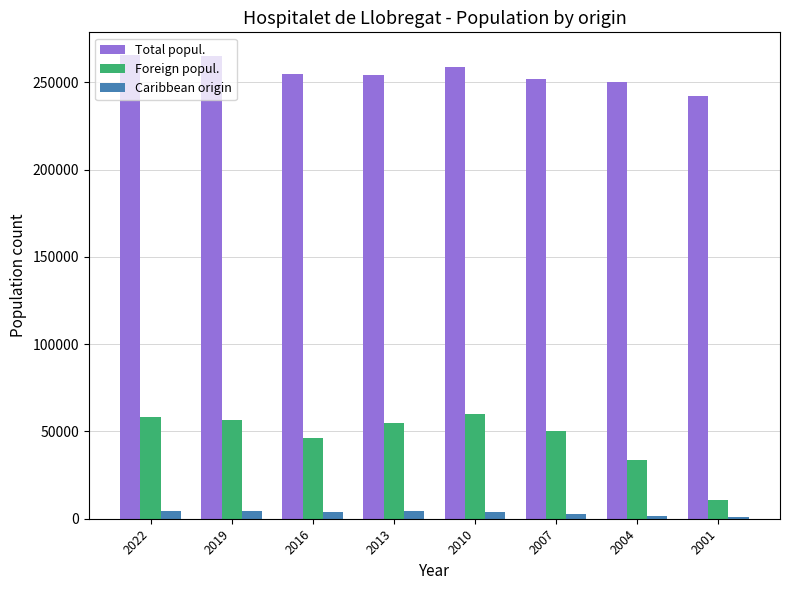

Are the bars horizontal?

No